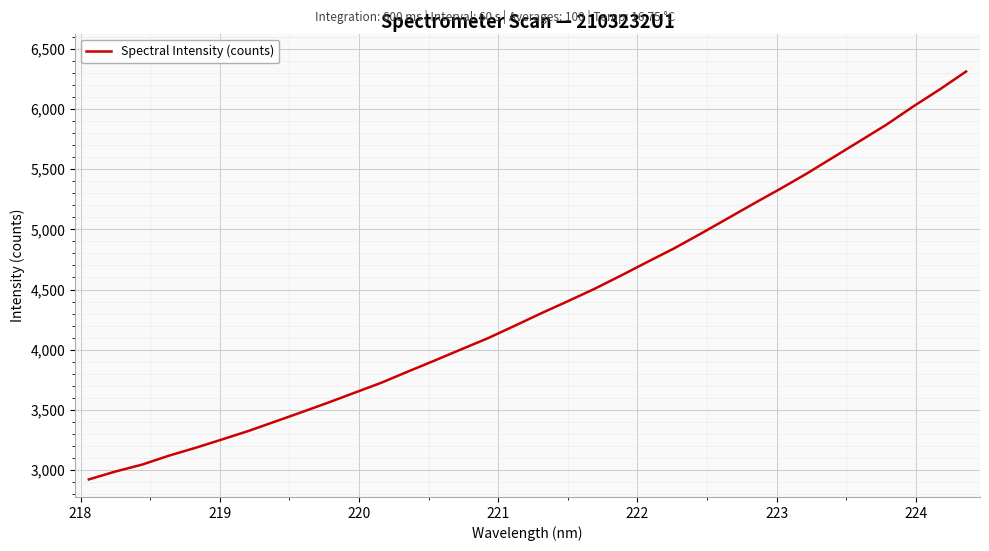

What is the smallest value displayed?

2920.7